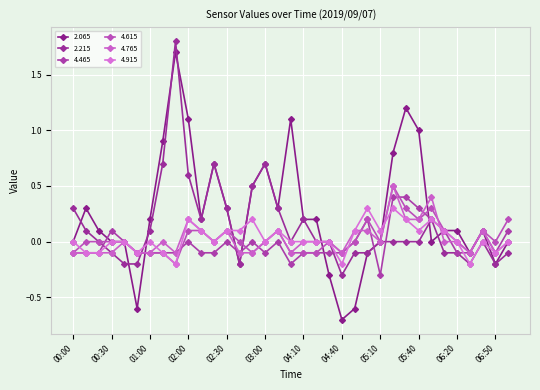

How many data points does each series have?

35